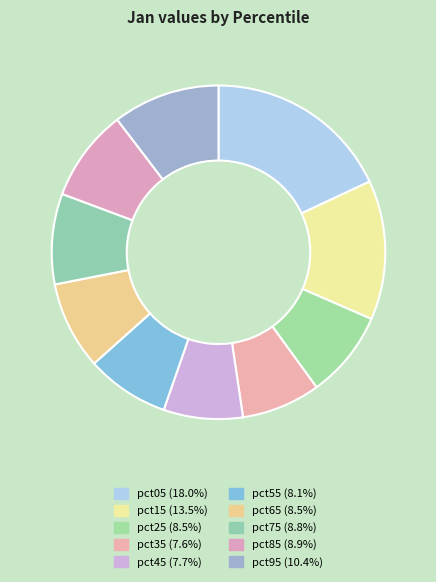

Which slice is the largest?

pct05